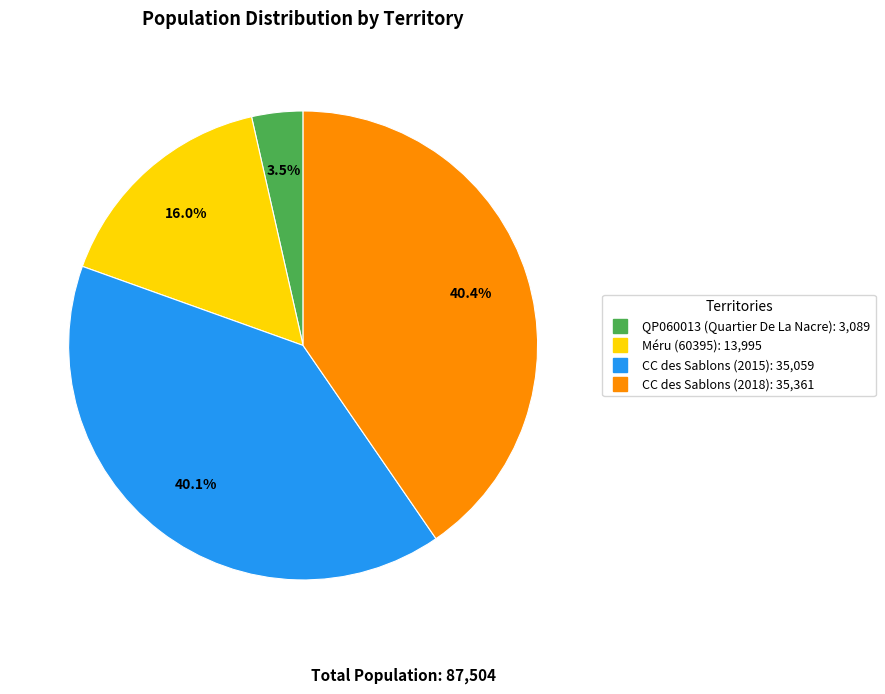

Does CC des Sablons (2015) account for over 50% of the chart?

No